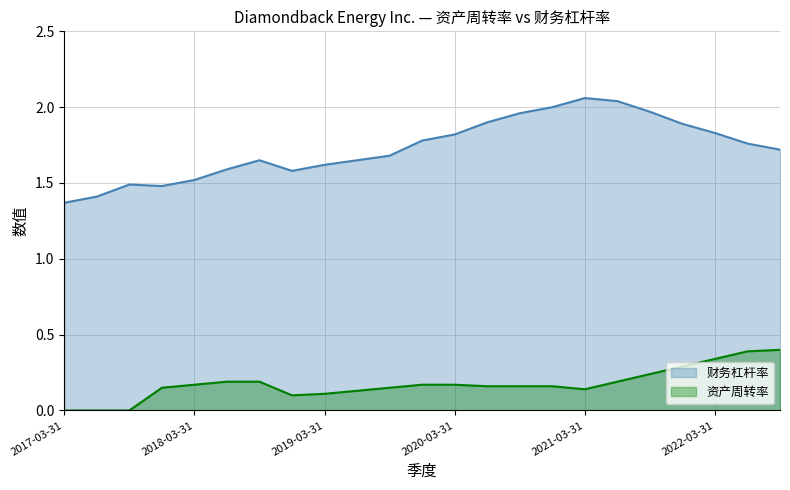

The value of 资产周转率 at 2021-09-30 is 0.4. True or false?

False